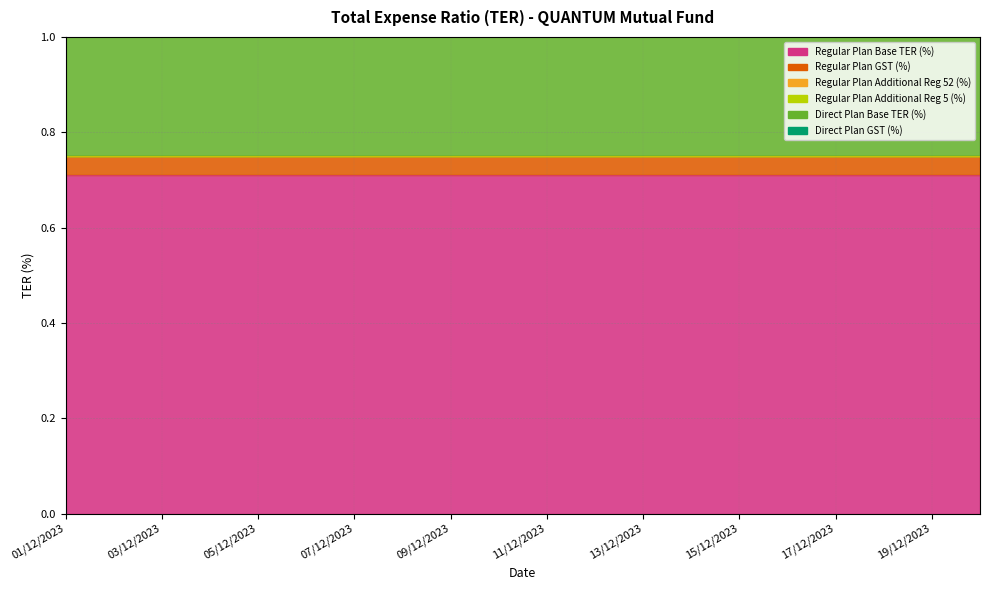

True or false: Regular Plan Base TER (%) and Regular Plan GST (%) cross at least once.

False